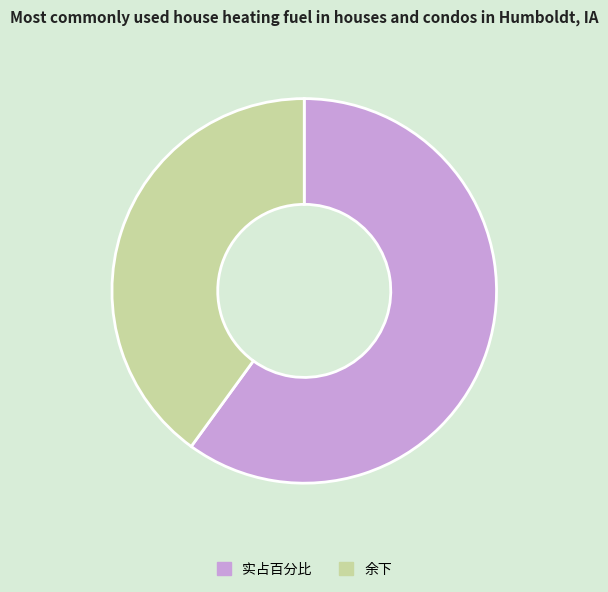

Do 实占百分比 and 余下 together represent more than half of the pie?

Yes